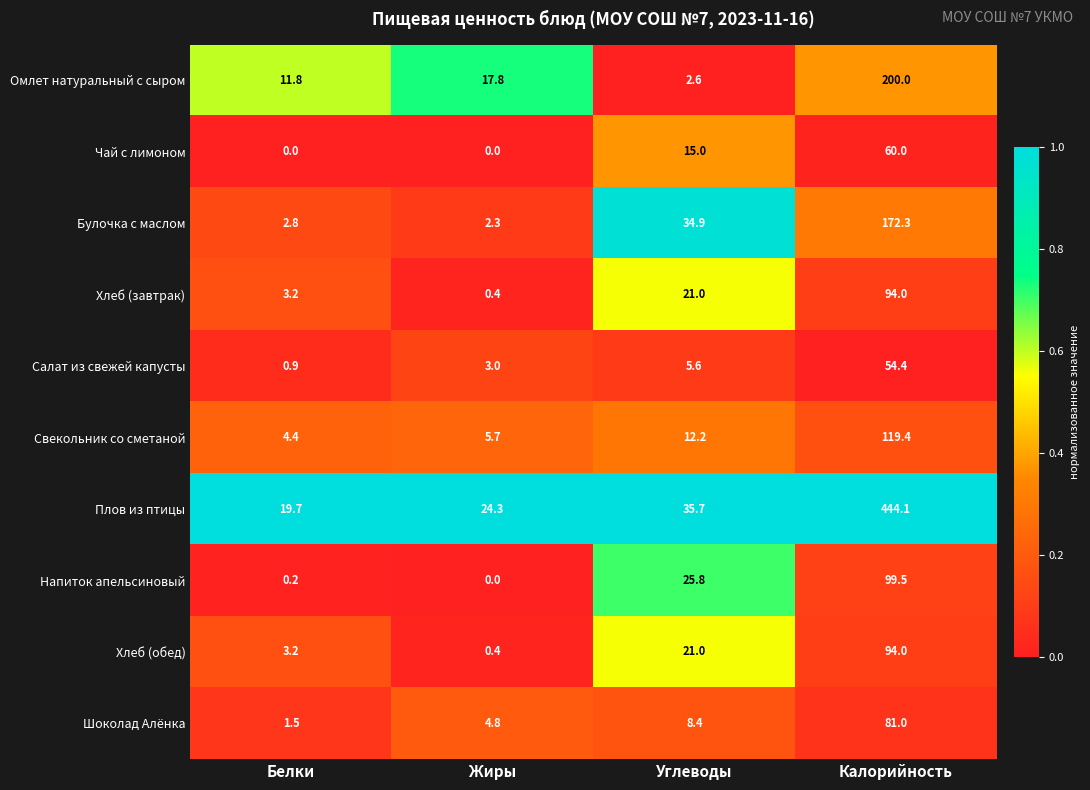

At which category is the sum across all series the highest?

Калорийность